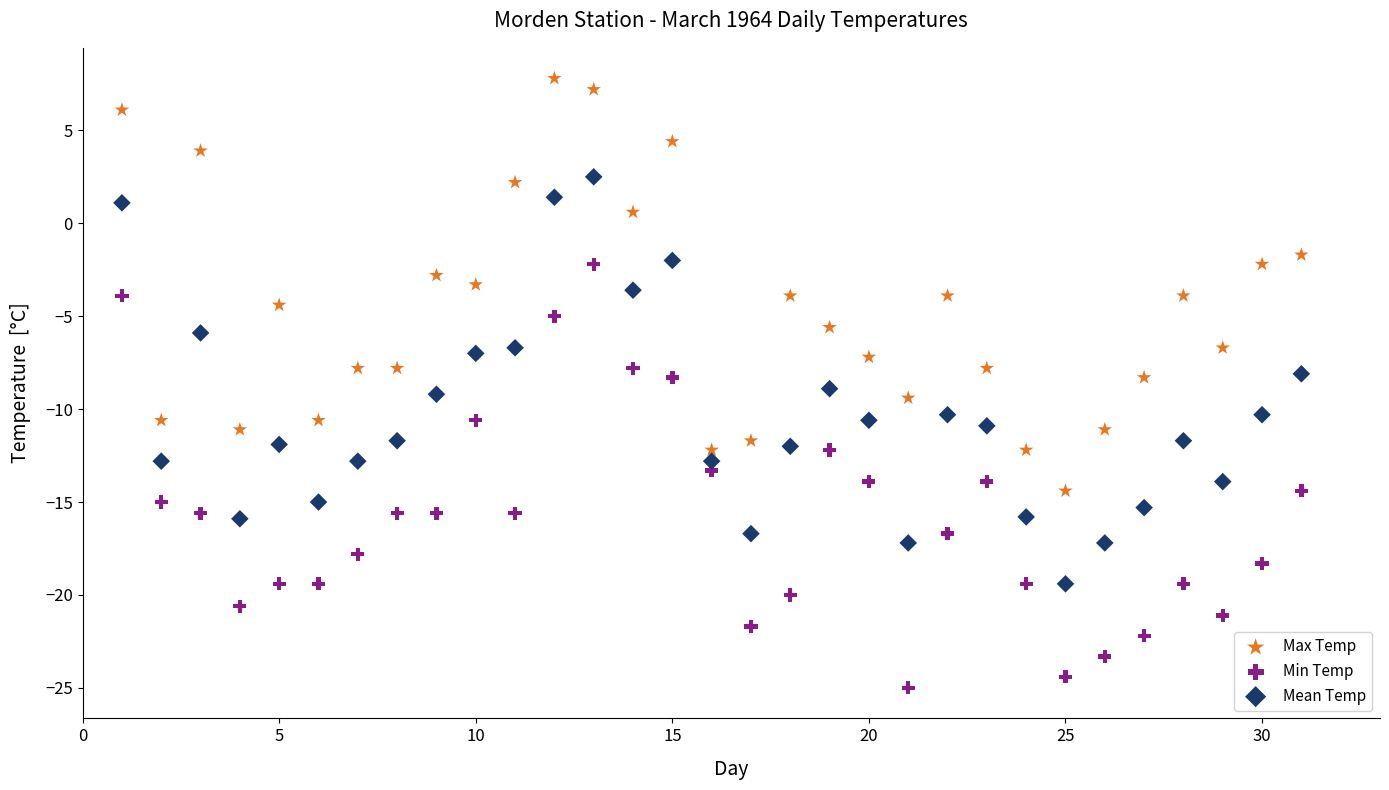

What are all the series names shown in the legend?

Max Temp, Min Temp, Mean Temp